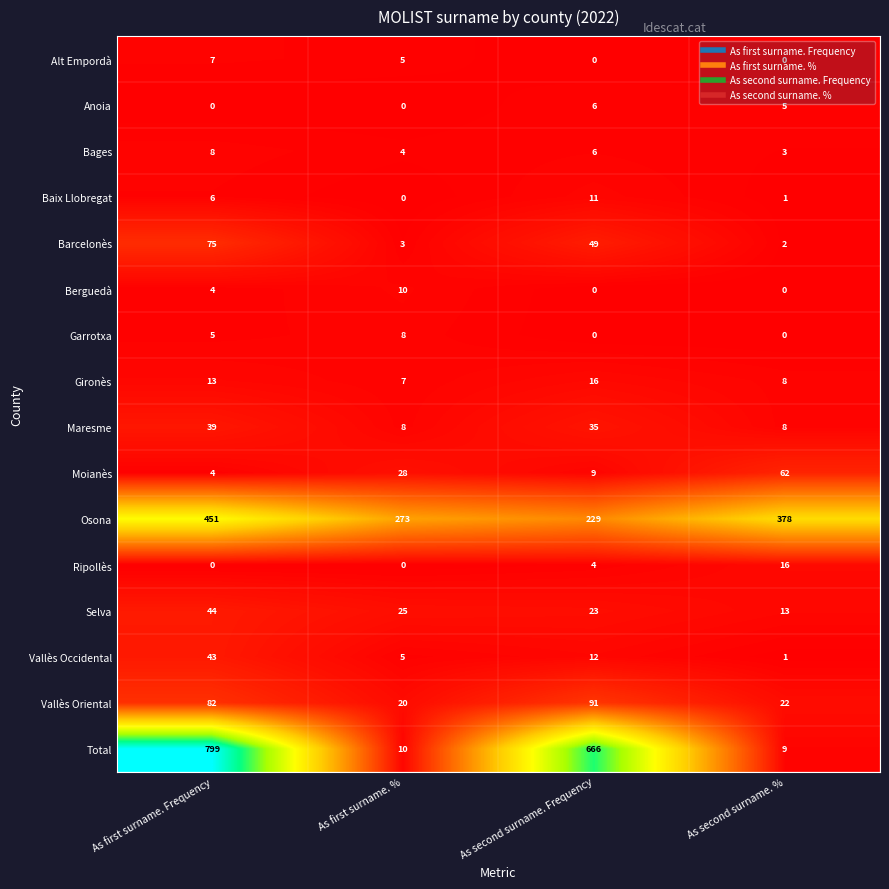

Which series has the widest spread of values?

Total